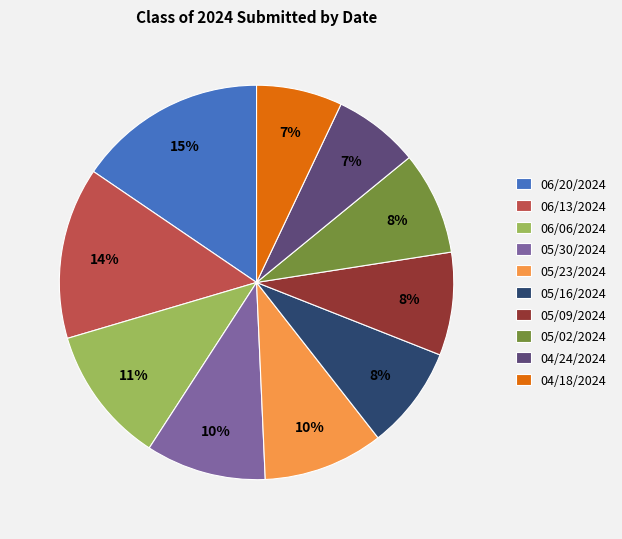

What is the ratio of the value at 04/18/2024 to the value at 06/20/2024?

0.5